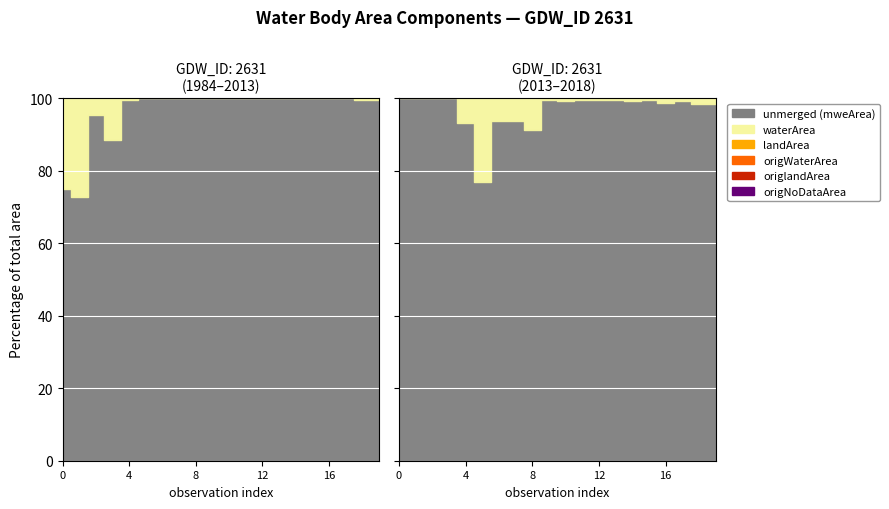

List the series in order of their peak value, lowest first.

origNoDataArea, origlandArea, landArea, origWaterArea, waterArea, mweArea